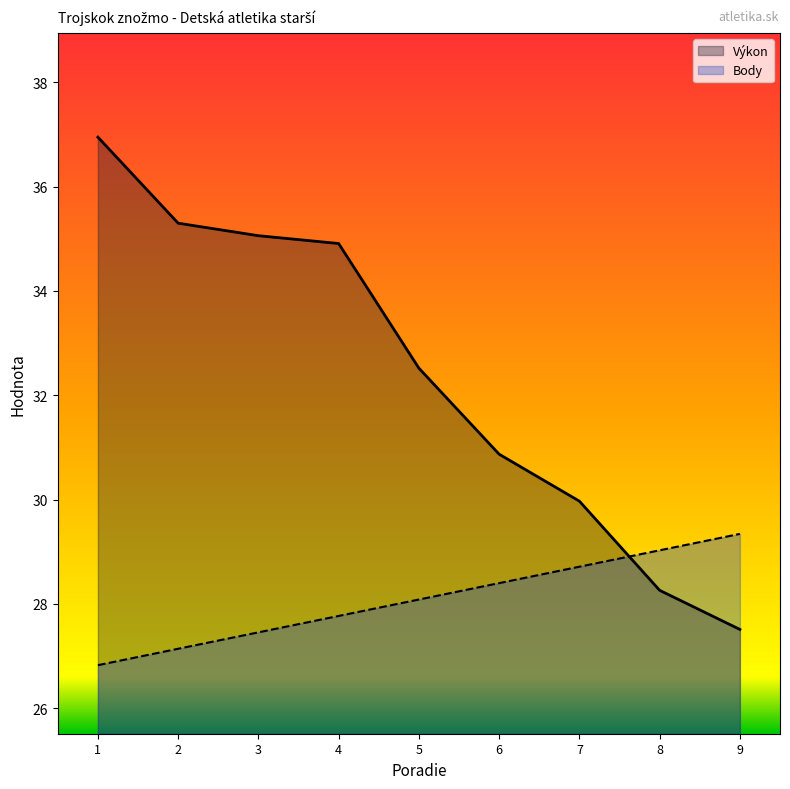

Which series has the largest total across all categories?

Výkon